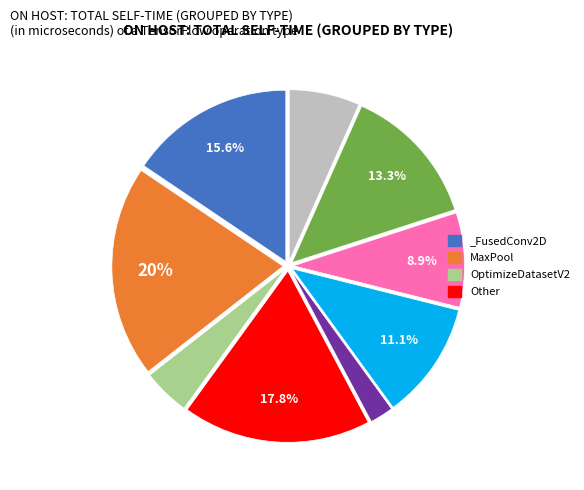

Count the number of slices in the pie.

9